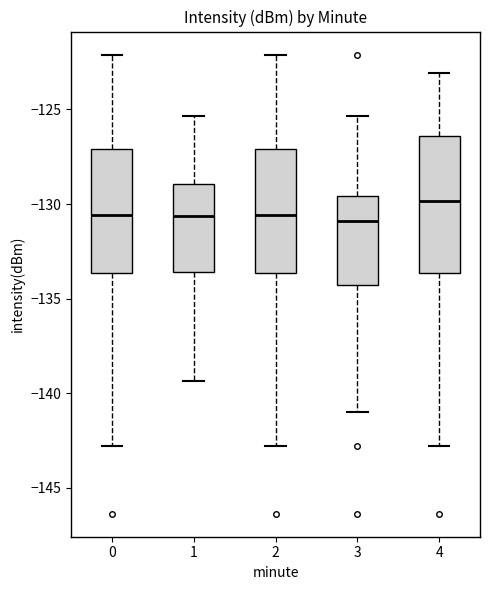

Reading left to right, read every box against the y-axis: the position of its median line, the range the box covers, and the ends of its whiskers. The values are not printed on the chart, so give them approximately, as read against the axis.

0: median -130.5, box -133.5 to -127.0, whiskers -143.0 to -122.0
1: median -130.5, box -133.5 to -129.0, whiskers -139.5 to -125.5
2: median -130.5, box -133.5 to -127.0, whiskers -143.0 to -122.0
3: median -131.0, box -134.5 to -129.5, whiskers -141.0 to -125.5
4: median -130.0, box -133.5 to -126.5, whiskers -143.0 to -123.0